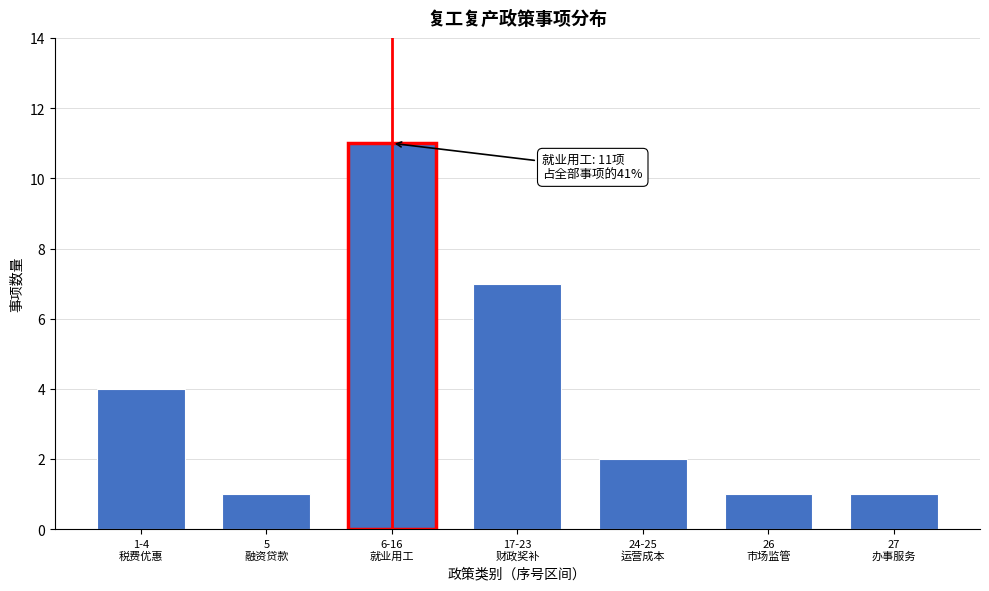

Reading right to left, what are all the values shown in this chart?

1	1	2	7	11	1	4